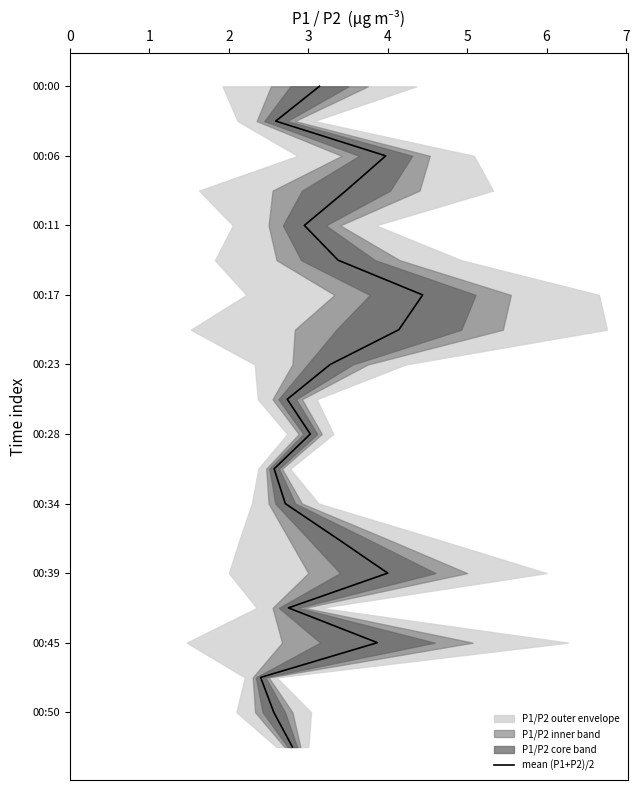

What is the change in value from 0 to 2?

+2